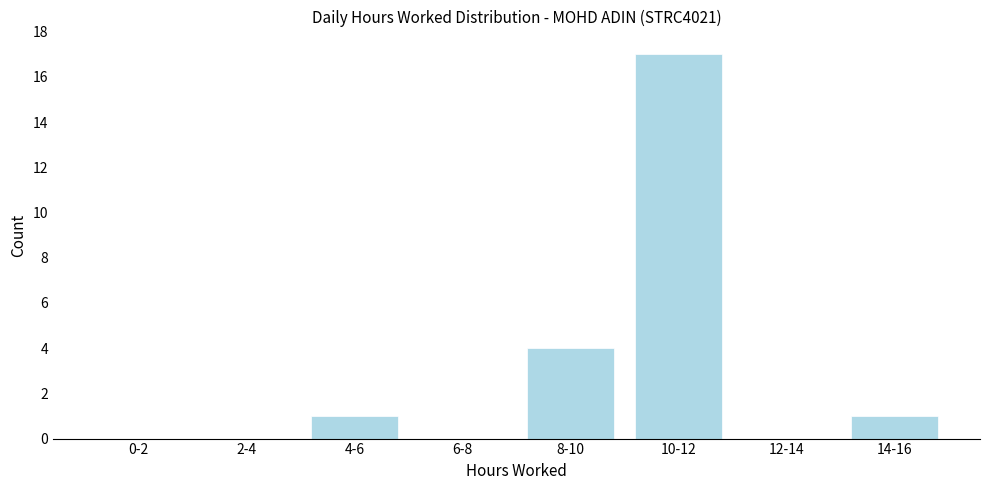

Reading left to right, what are all the values shown in this chart?

0-2=0	2-4=0	4-6=1	6-8=0	8-10=4	10-12=17	12-14=0	14-16=1